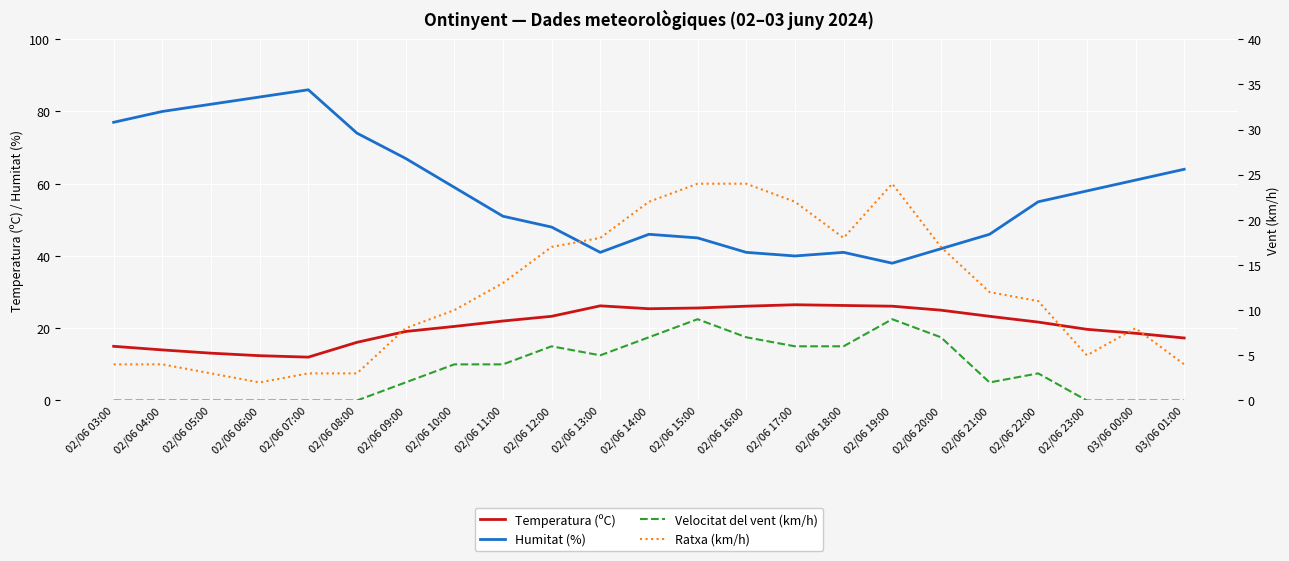

Rank the series by their maximum value, from highest to lowest.

Humitat (%), Temperatura (ºC), Ratxa (km/h), Velocitat del vent (km/h)